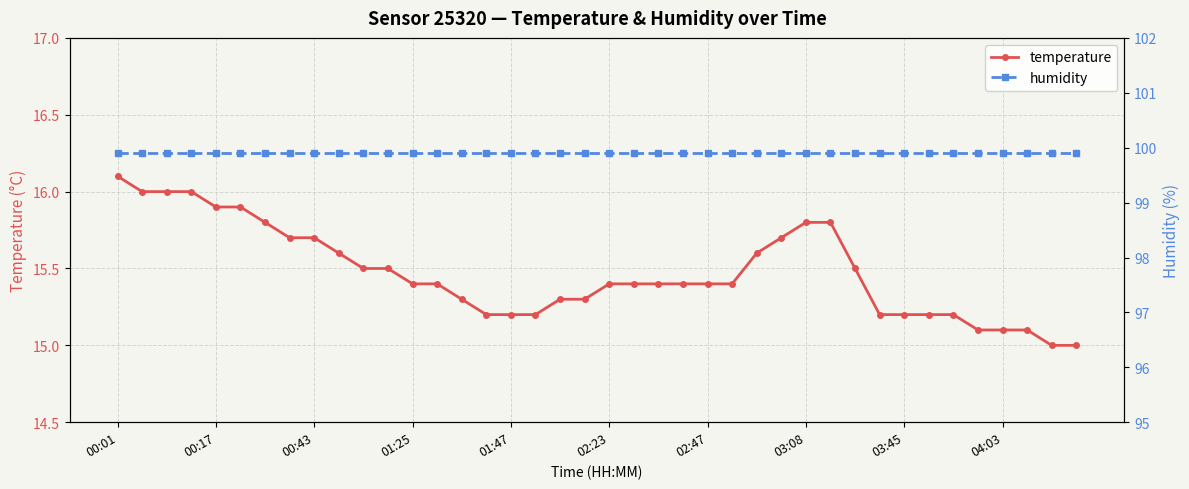

The value of temperature at 04:03 is 25.3. True or false?

False